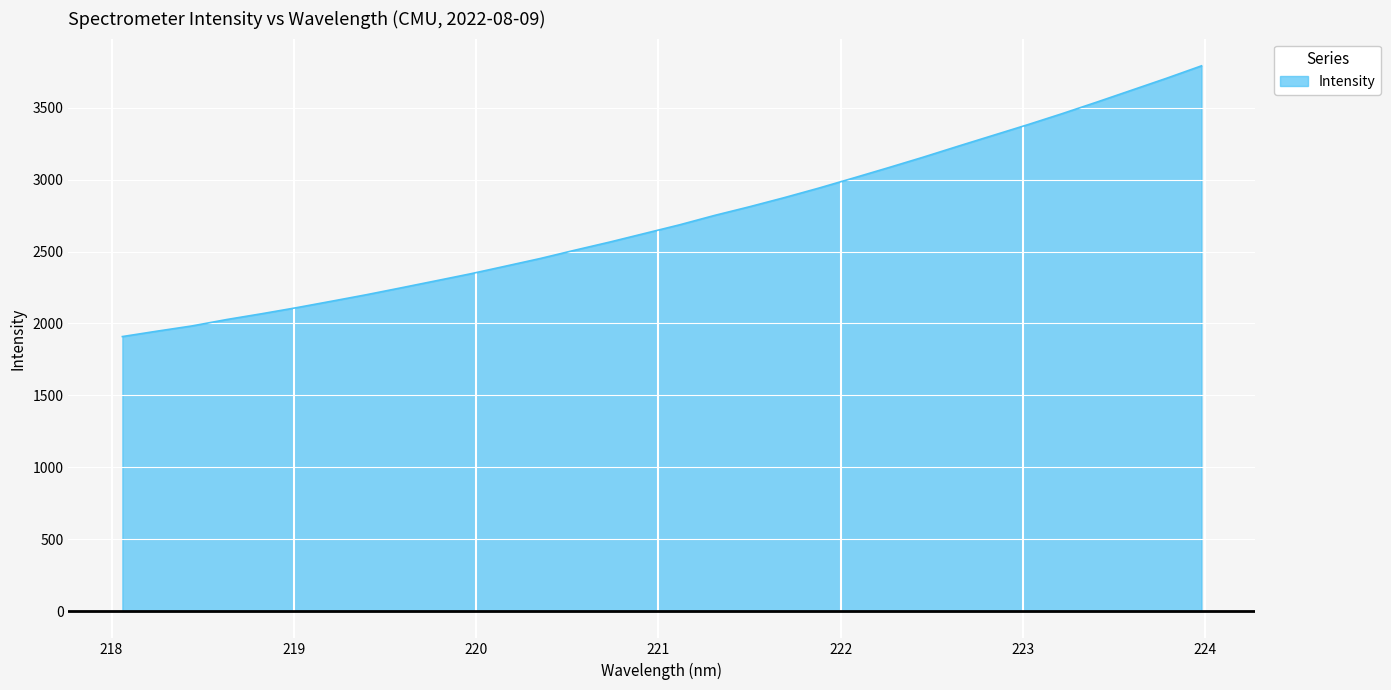

What is the greatest value displayed?

3791.4